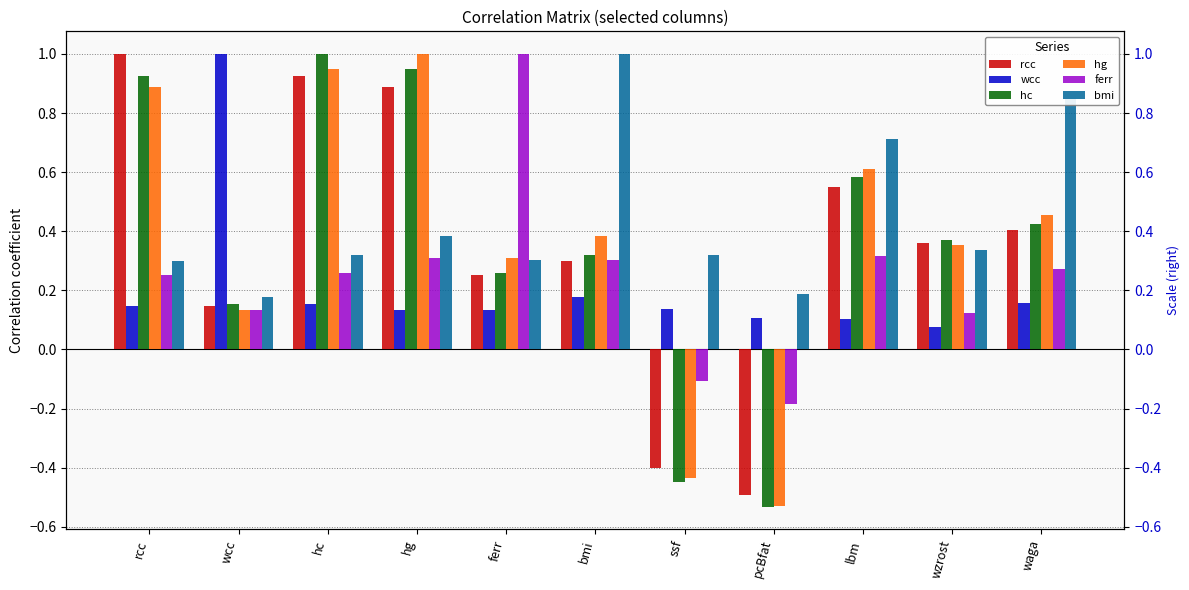

How many negative values does the ferr series have?

2